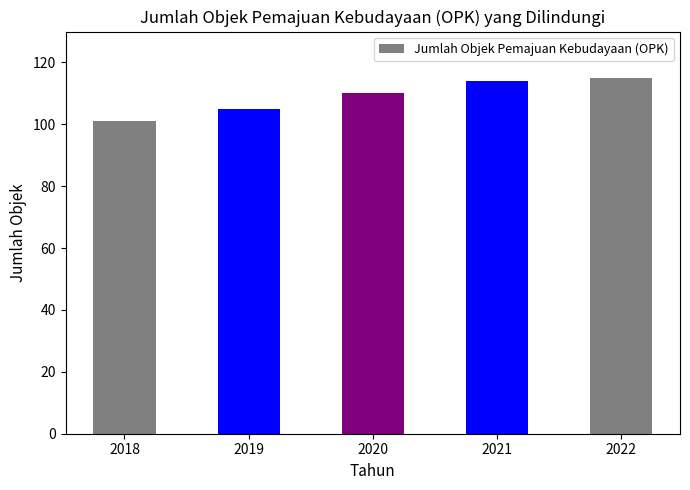

What is the difference between the maximum and second lowest values?

10